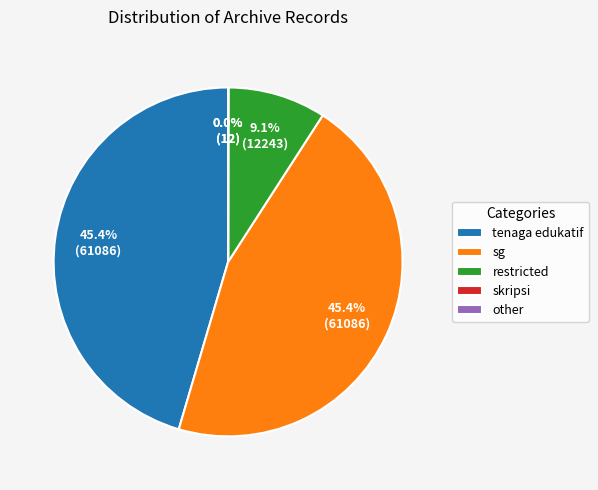

Does any single category account for the majority?

No